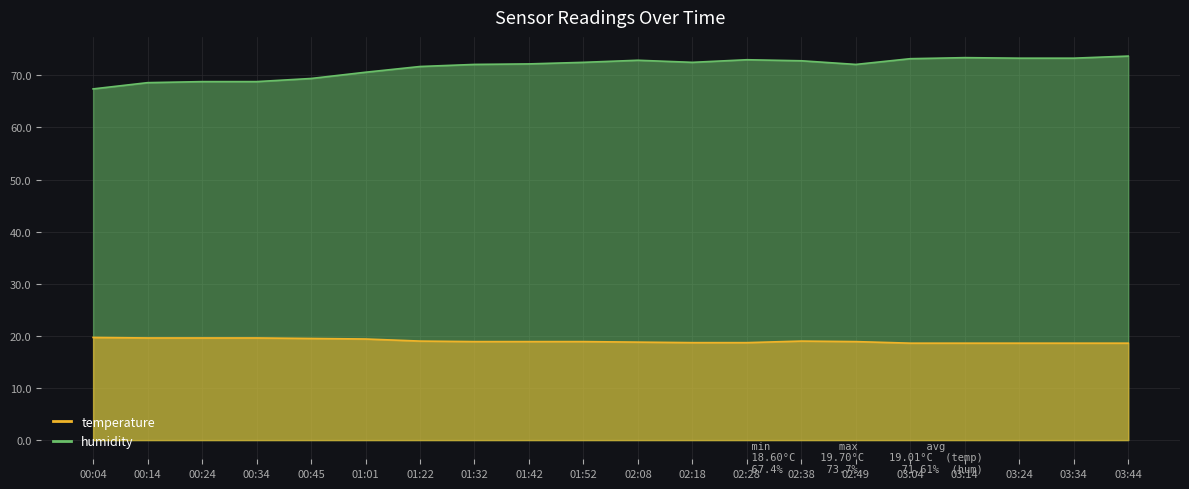

What position from the right is 01:42?

12